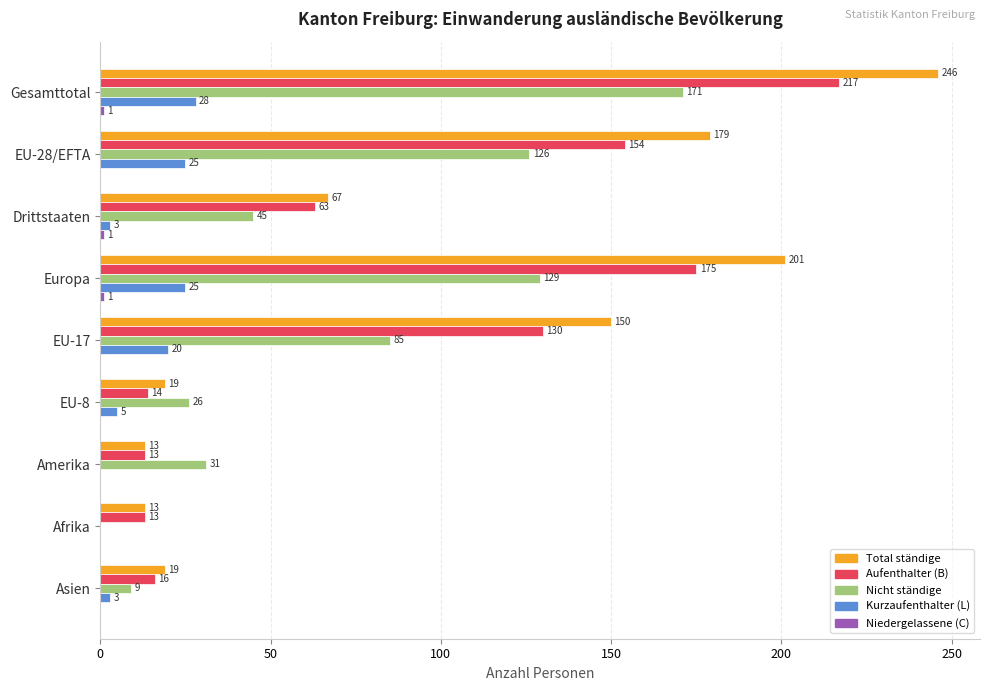

At which category is the sum across all series the highest?

Gesamttotal